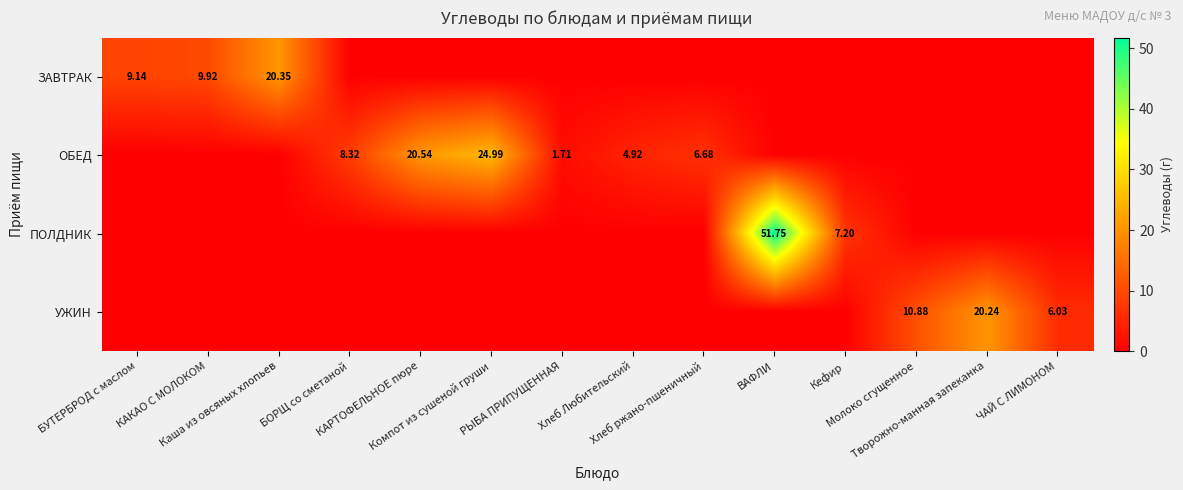

The ЗАВТРАК series shows 0.0 at Хлеб ржано-пшеничный. True or false?

True